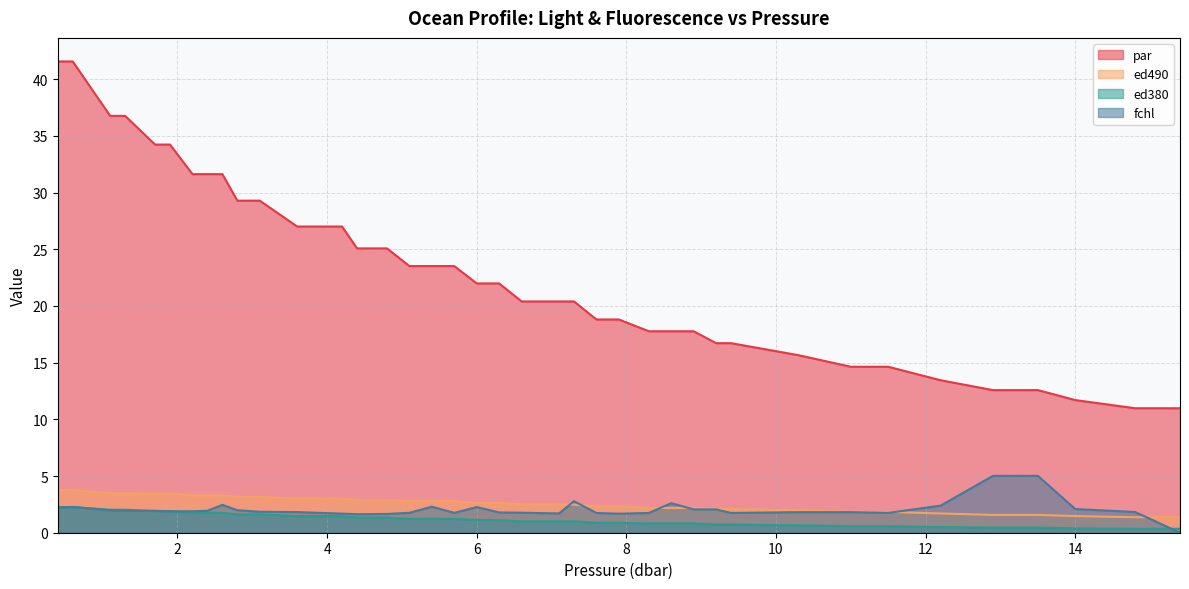

Which category has the lowest value in the ed490 series?

14.8